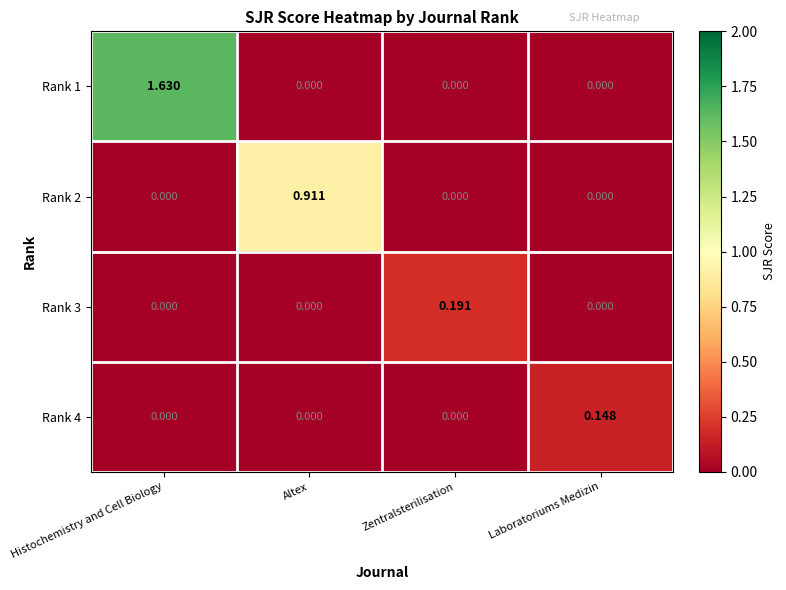

Which label corresponds to the largest value in the chart?

Histochemistry and Cell Biology